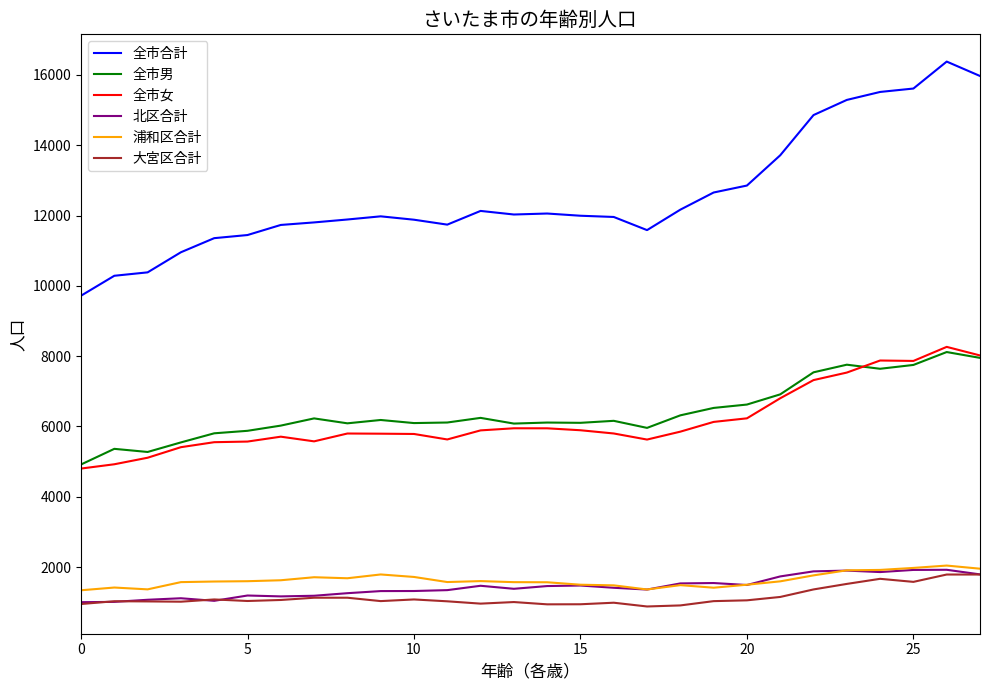

At how many categories does at least one series exceed 14325?

6